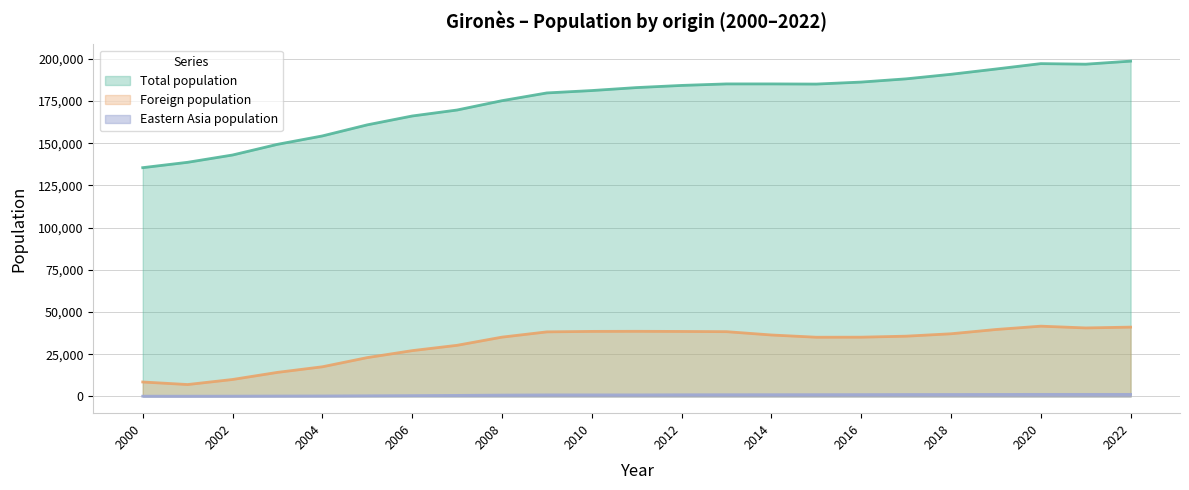

List the labels in order of Eastern Asia popul. value, largest first.

2020, 2021, 2022, 2019, 2018, 2017, 2016, 2015, 2014, 2013, 2012, 2010, 2009, 2011, 2008, 2007, 2006, 2005, 2004, 2003, 2002, 2000, 2001